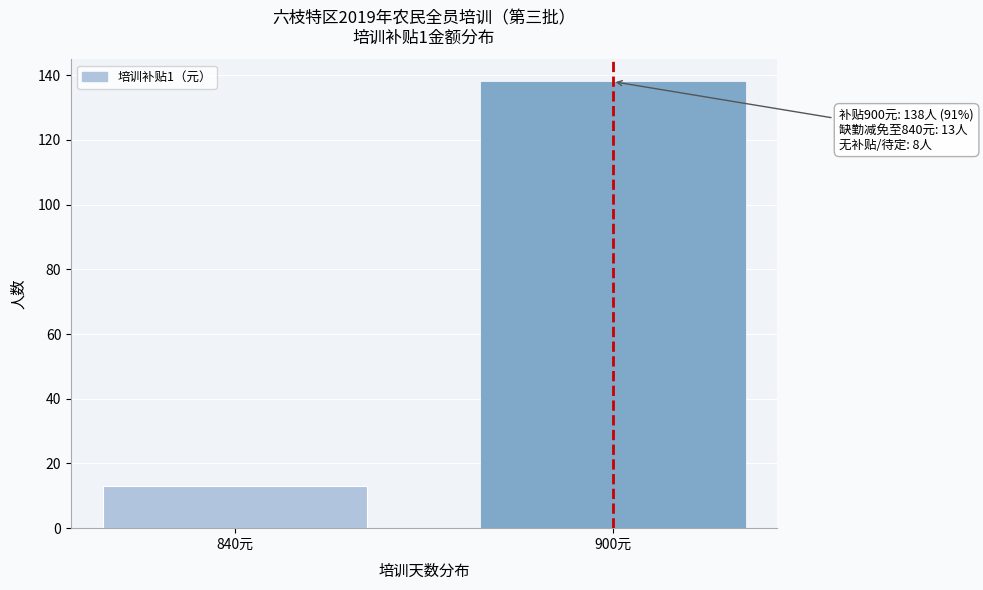

Reading left to right, extract all data points from this chart.

840元=13	900元=138